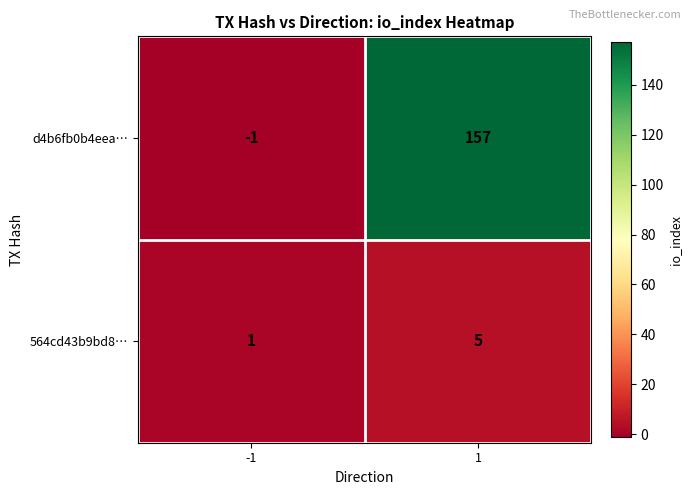

True or false: 564cd43b9bd8… has a value of 2 at 1.

False